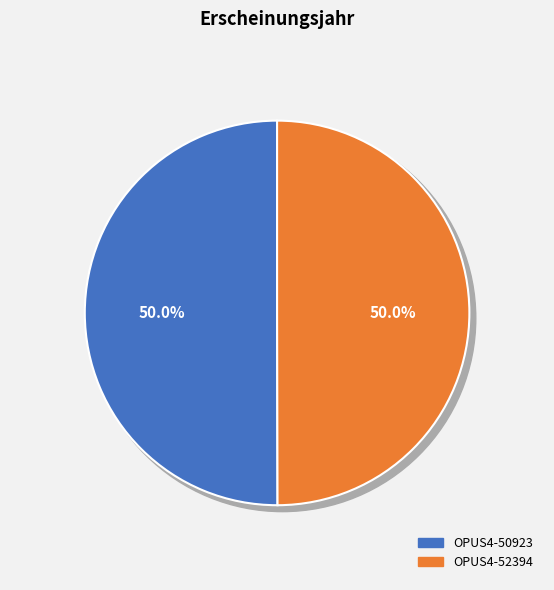

What percentage is the OPUS4-52394 slice, to the nearest percent?

50%